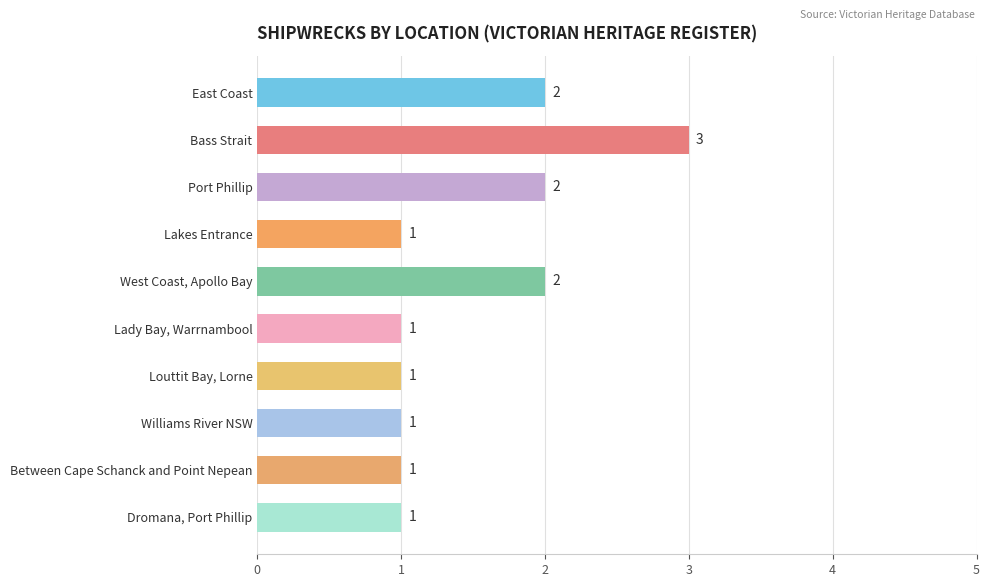

What is the ratio of the value at Port Phillip to the value at Dromana, Port Phillip?

2.0